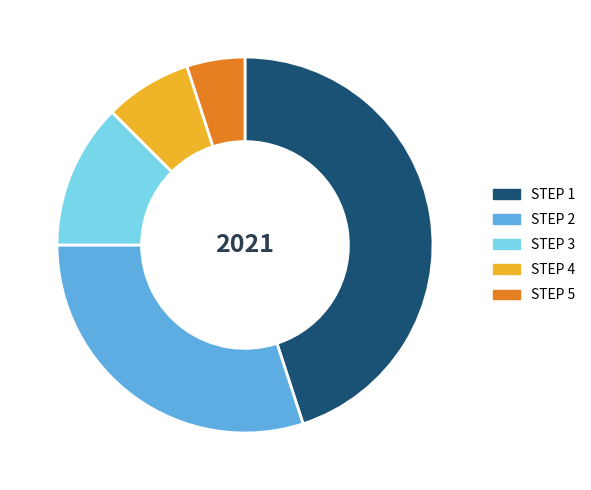

Is it true that STEP 4 is 17% of the pie?

False